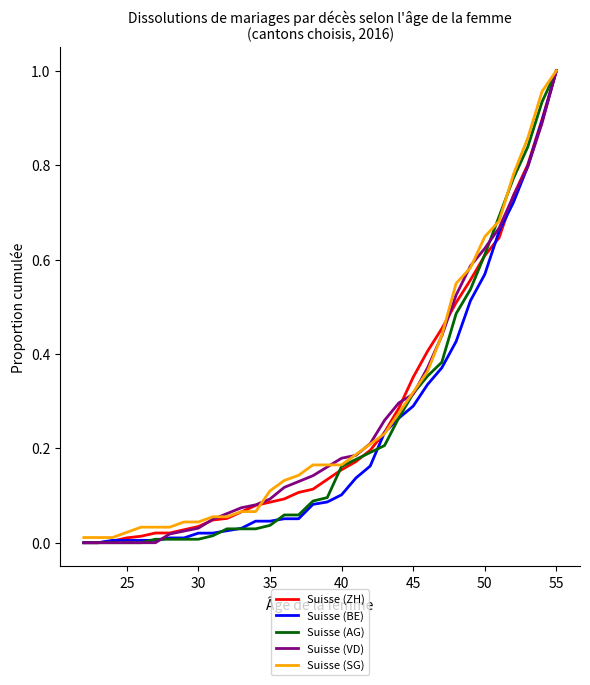

What are all the series names shown in the legend?

Suisse (ZH), Suisse (BE), Suisse (AG), Suisse (VD), Suisse (SG)